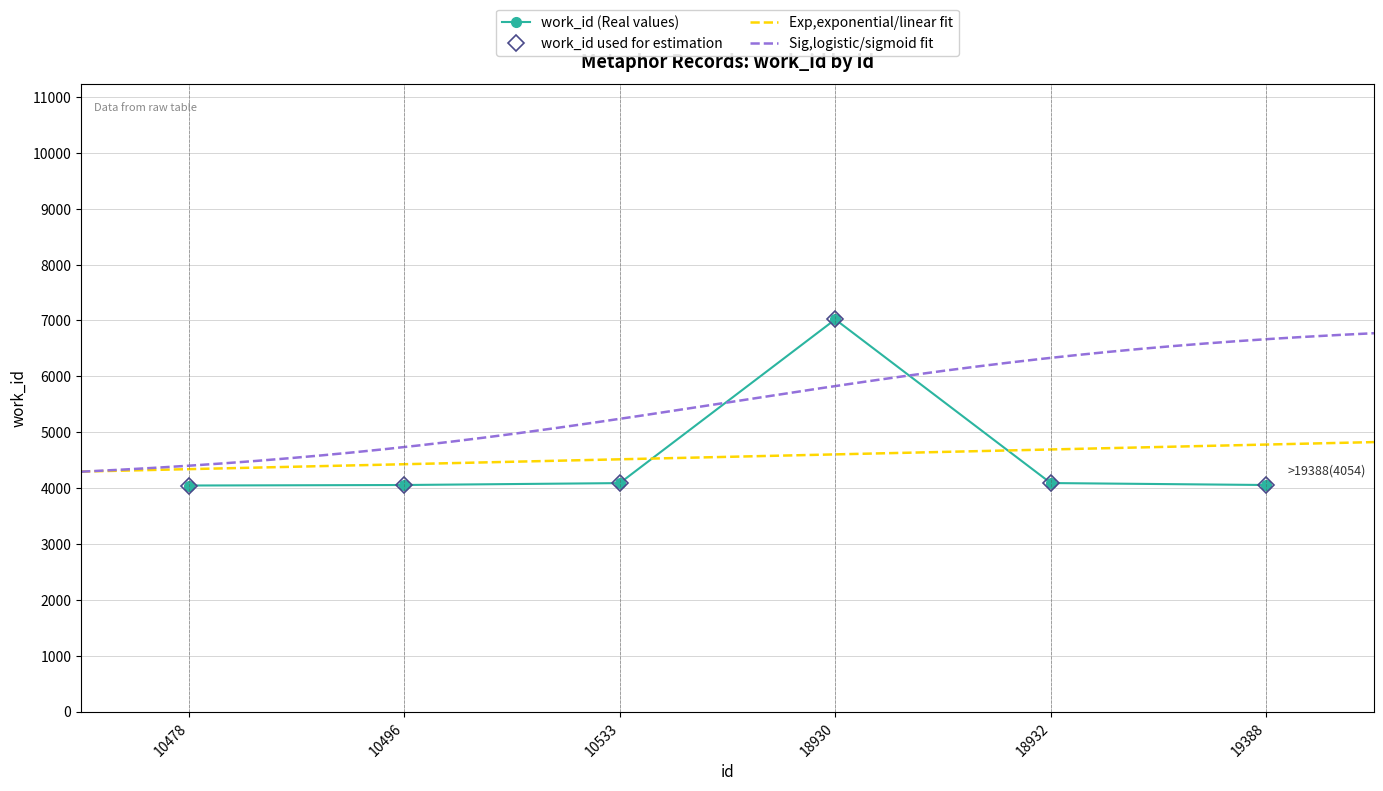

Where is the first local maximum?

18930